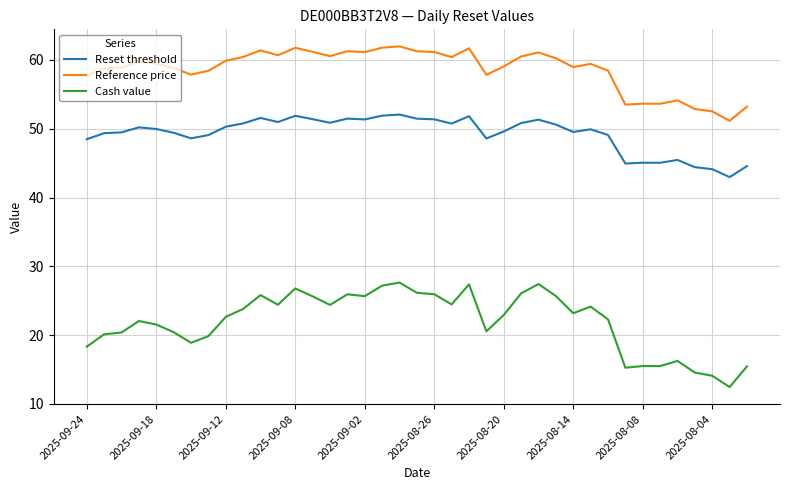

Which series has the largest total across all categories?

Reference price